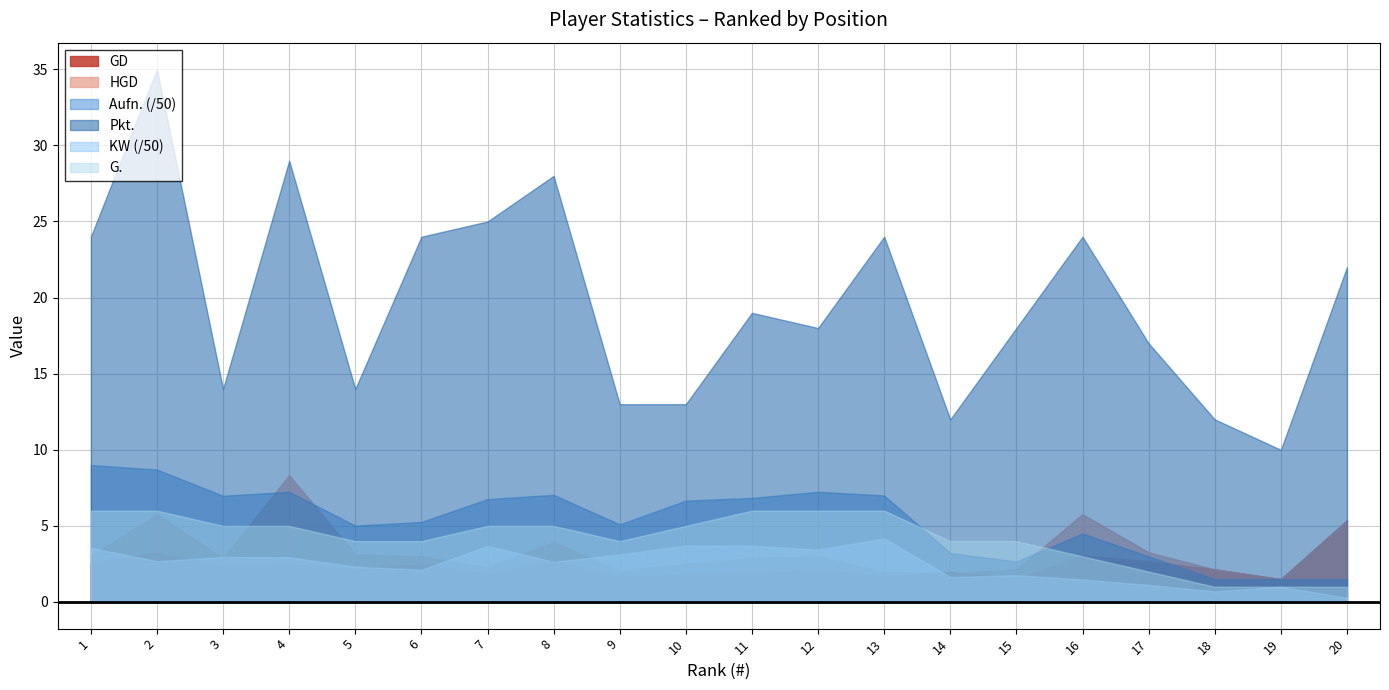

What is the value of the GD point at the 6th from the left?

2.5